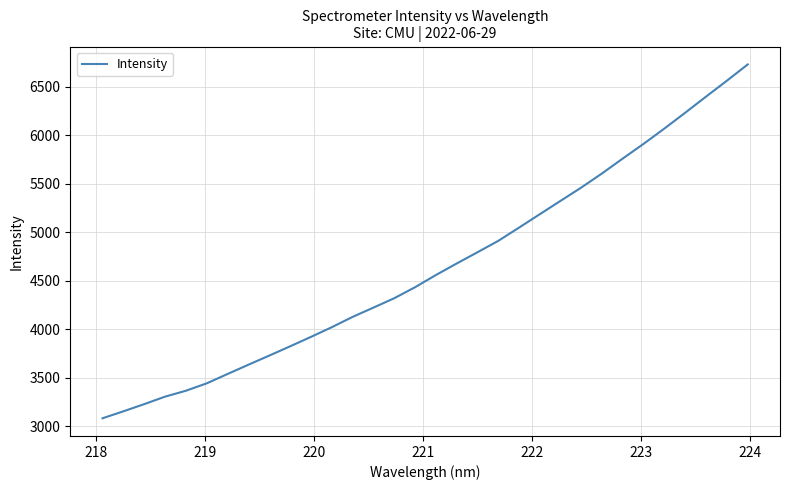

What is the greatest value displayed?

6731.0